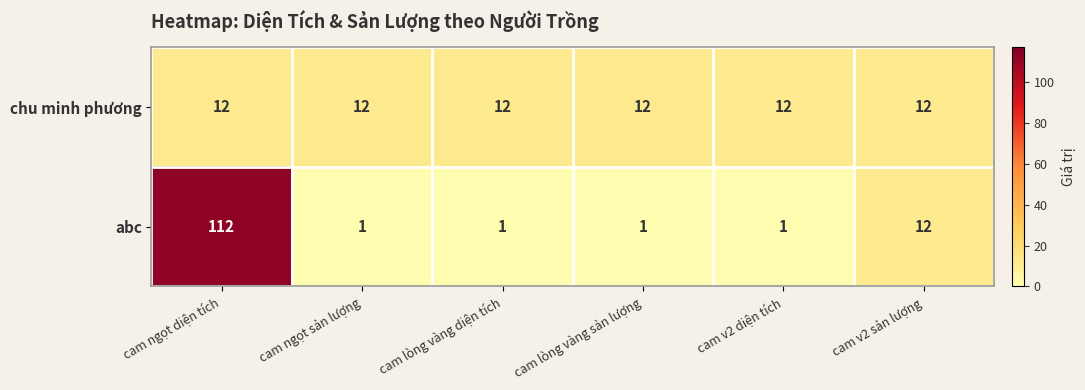

Where is abc nearest to the value 56?

cam v2 sản lượng